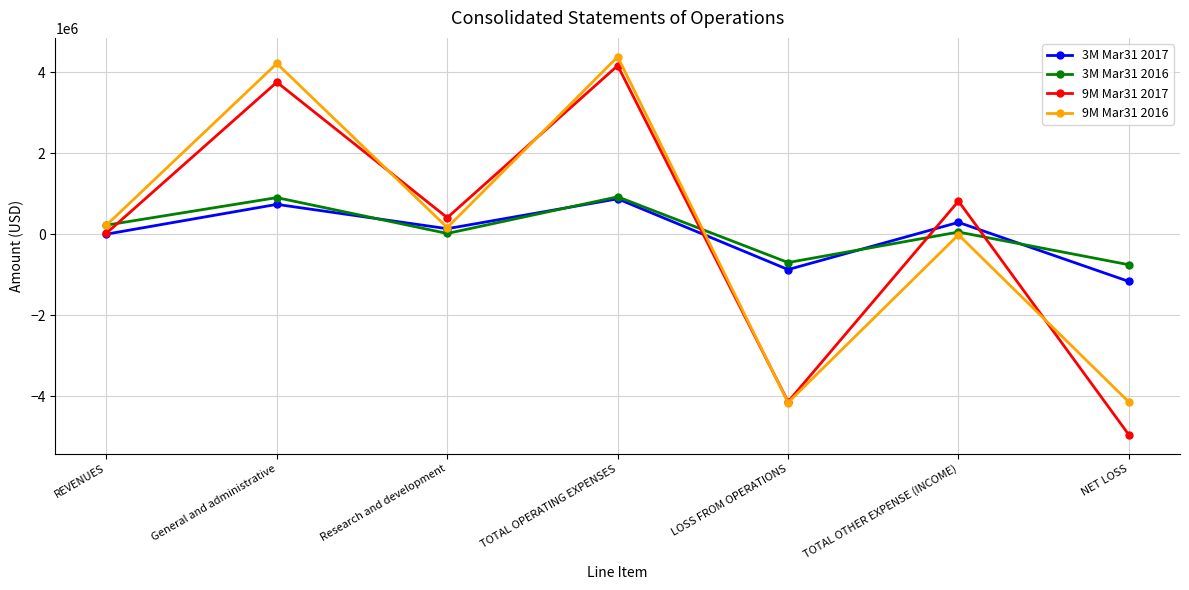

Rank the categories by 3M Mar31 2017 value from lowest to highest.

NET LOSS, LOSS FROM OPERATIONS, REVENUES, Research and development, TOTAL OTHER EXPENSE (INCOME), General and administrative, TOTAL OPERATING EXPENSES